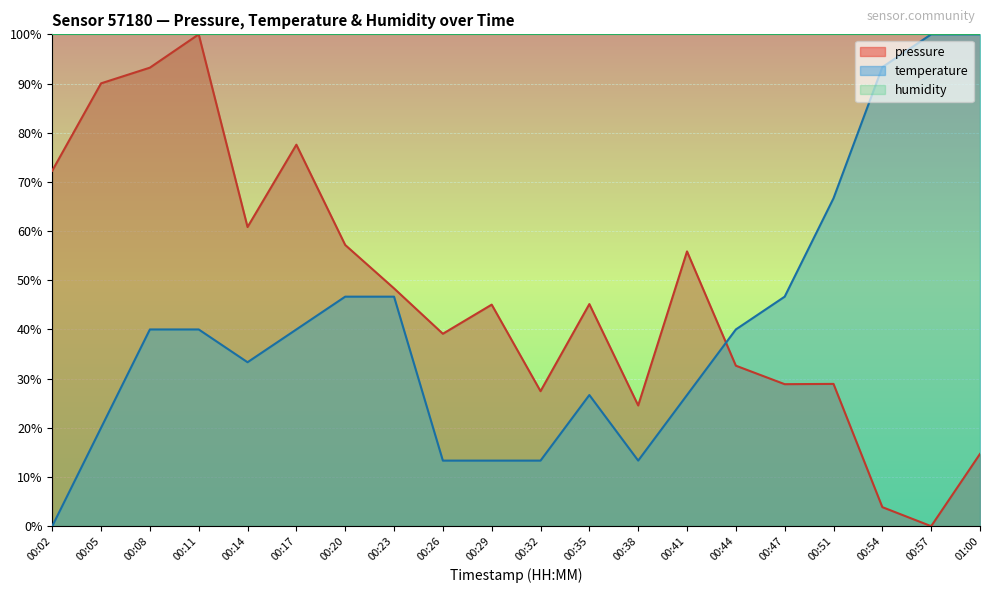

Rank the series at 01:00 from lowest to highest value.

pressure, temperature